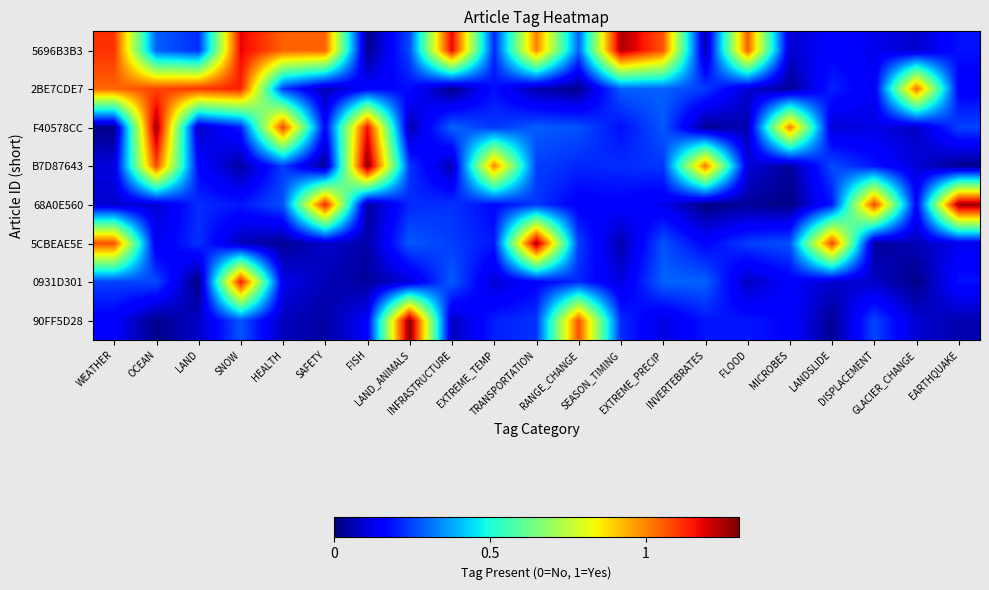

Rank the series by their maximum value, from highest to lowest.

B7D87643, 90FF5D28, F40578CC, 68A0E560, 5CBEAE5E, 5696B3B3, 0931D301, 2BE7CDE7